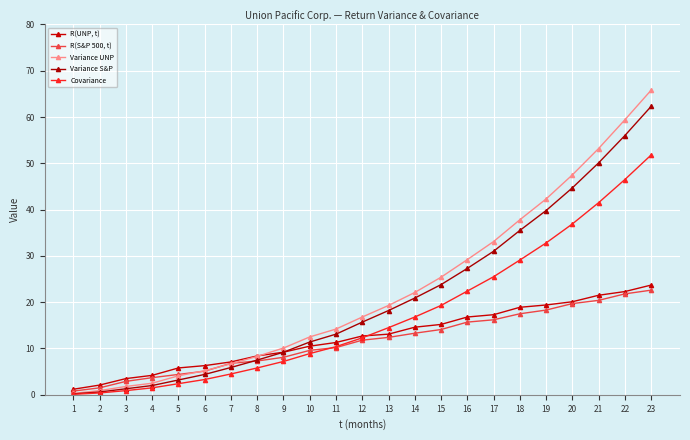

At which label is R(UNP, t) closest to 12?

11